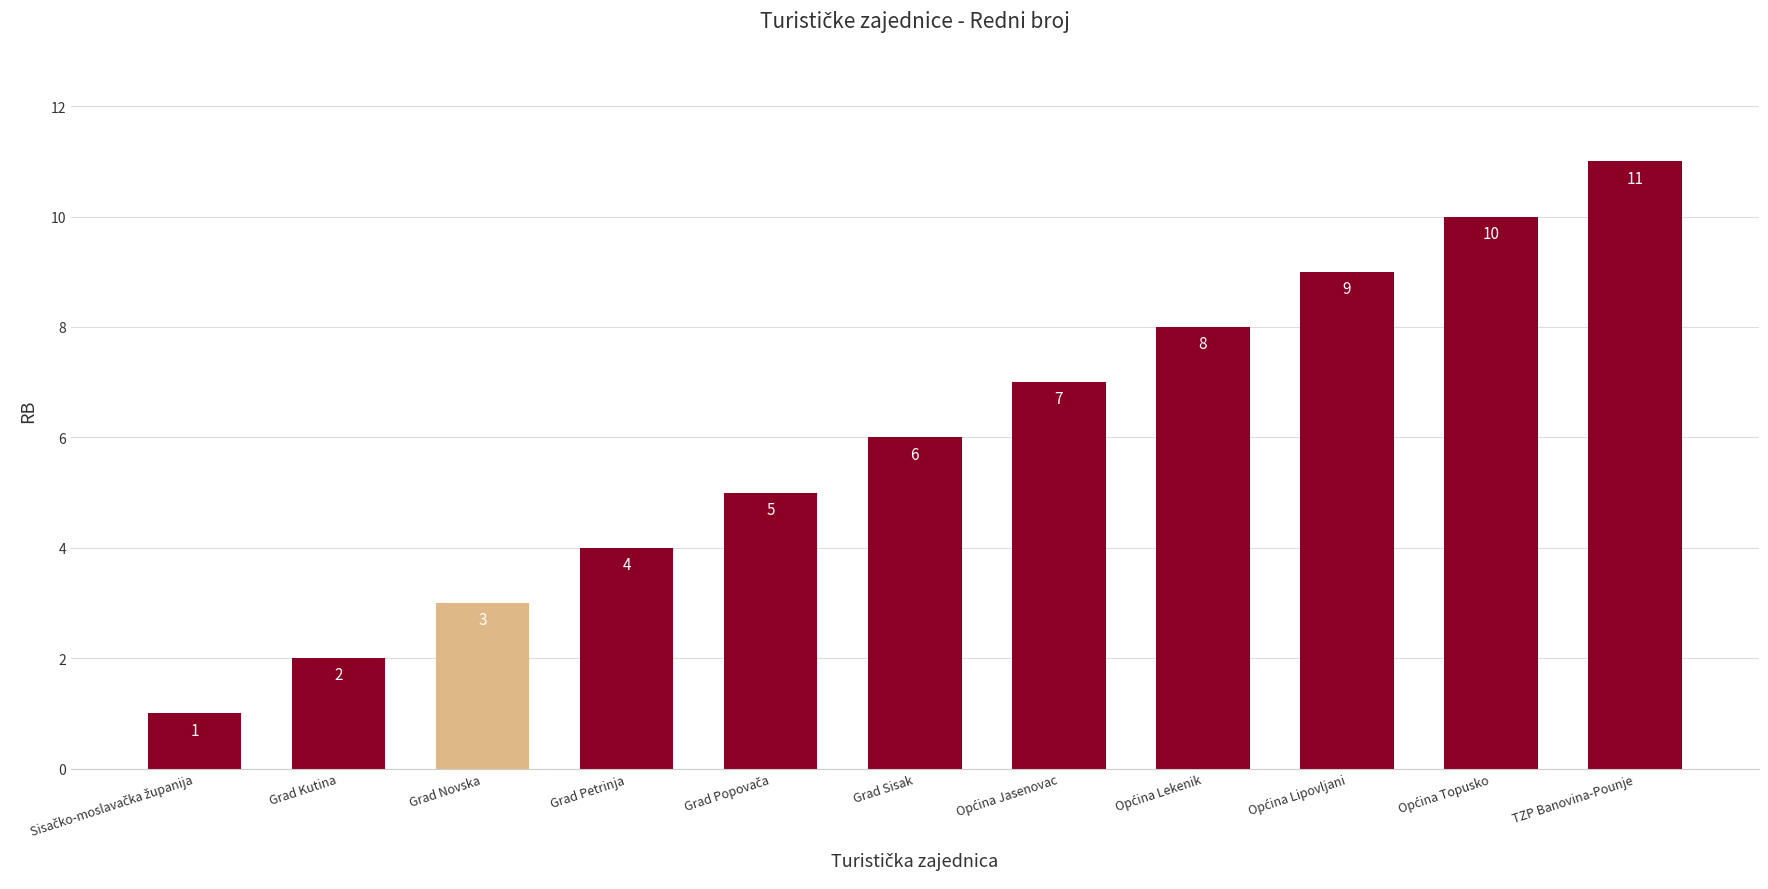

Reading right to left, extract all data points from this chart.

11	10	9	8	7	6	5	4	3	2	1